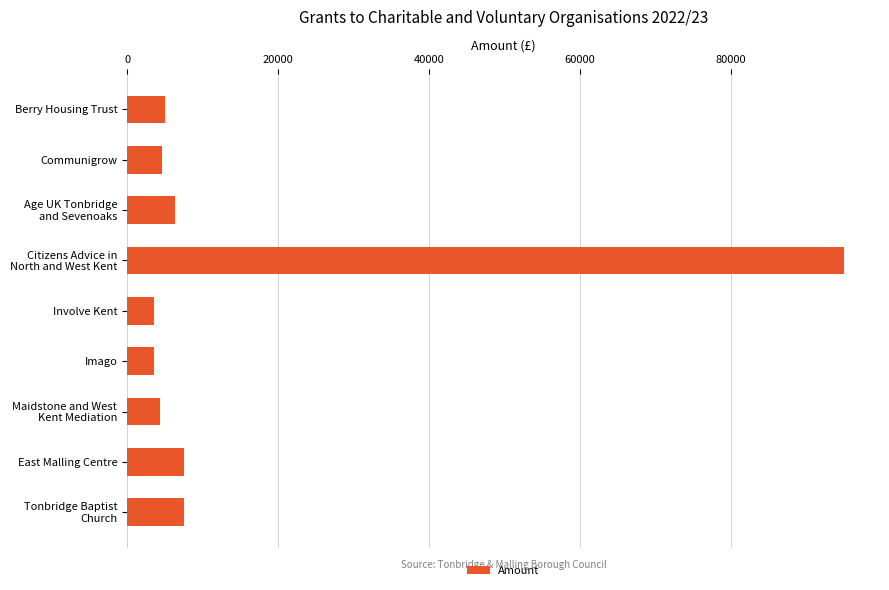

What is the value of the 8th bar from the top?

7500.0